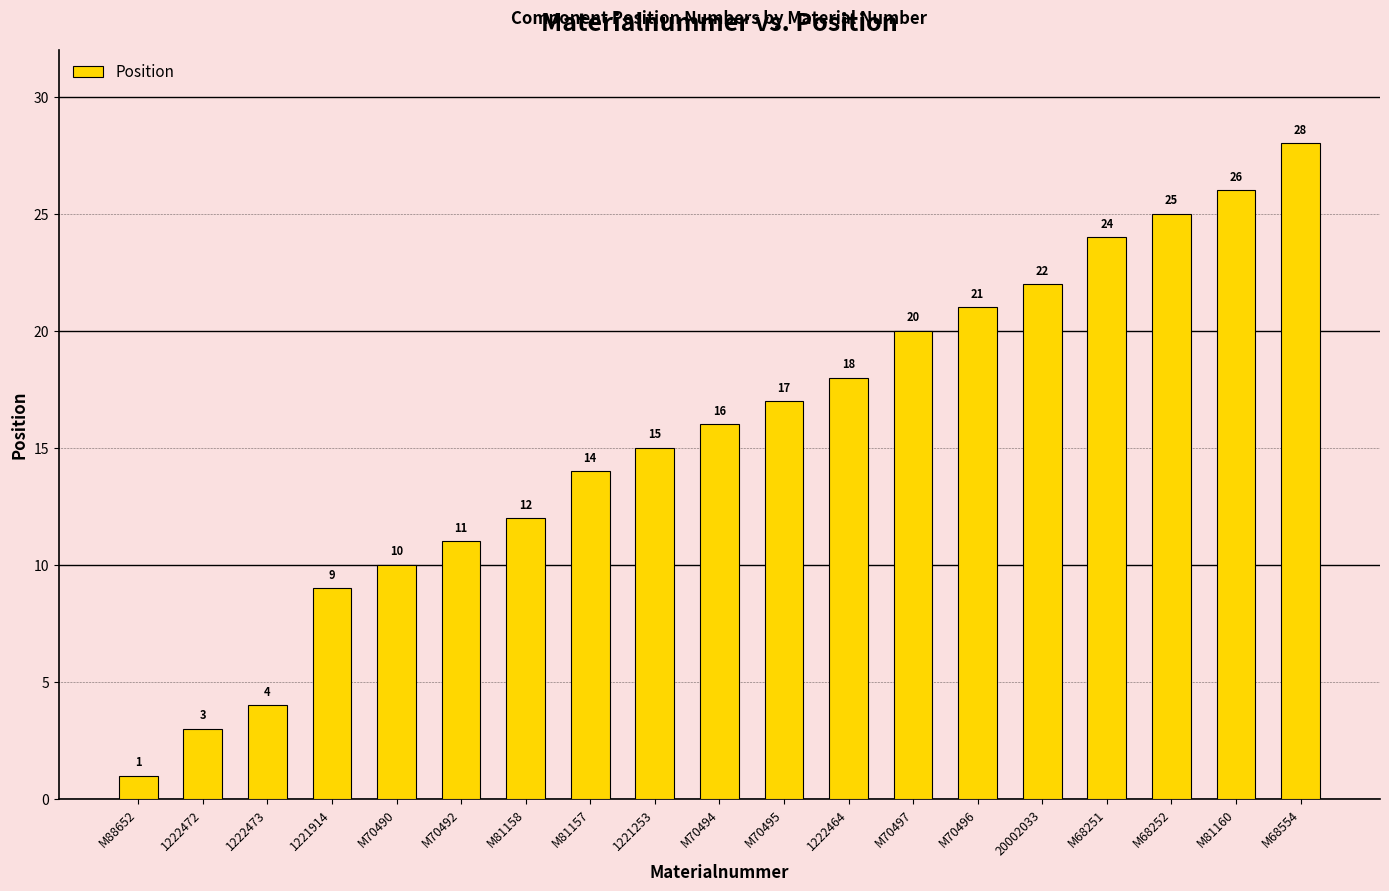

What is the difference between the maximum and minimum values?

27